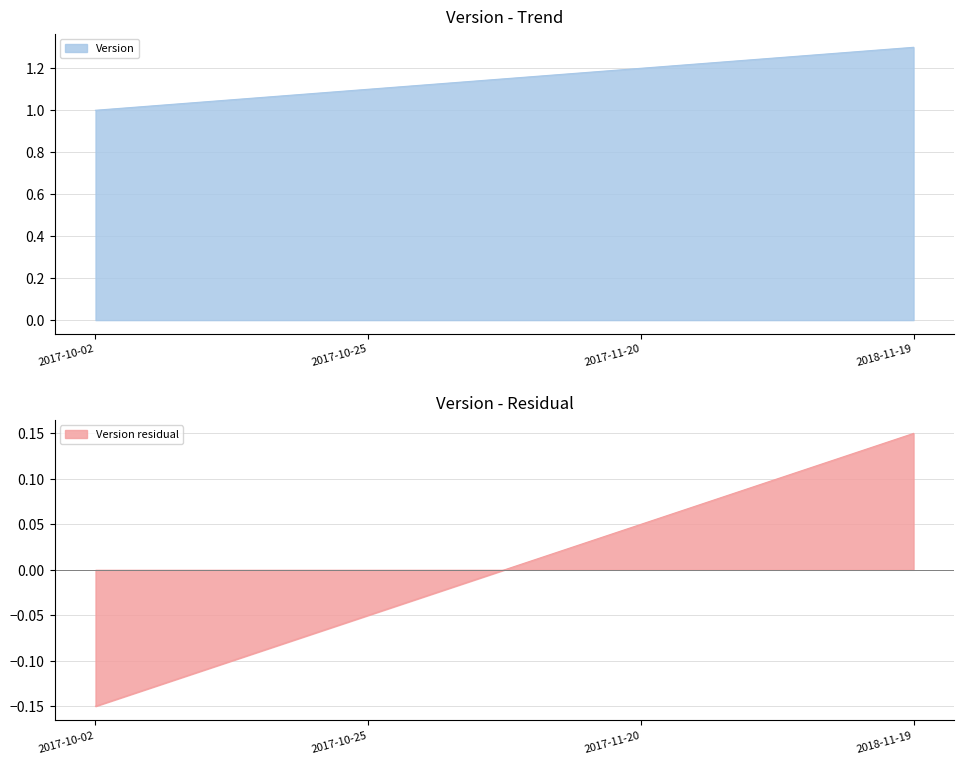

Count the number of categories in the chart.

4